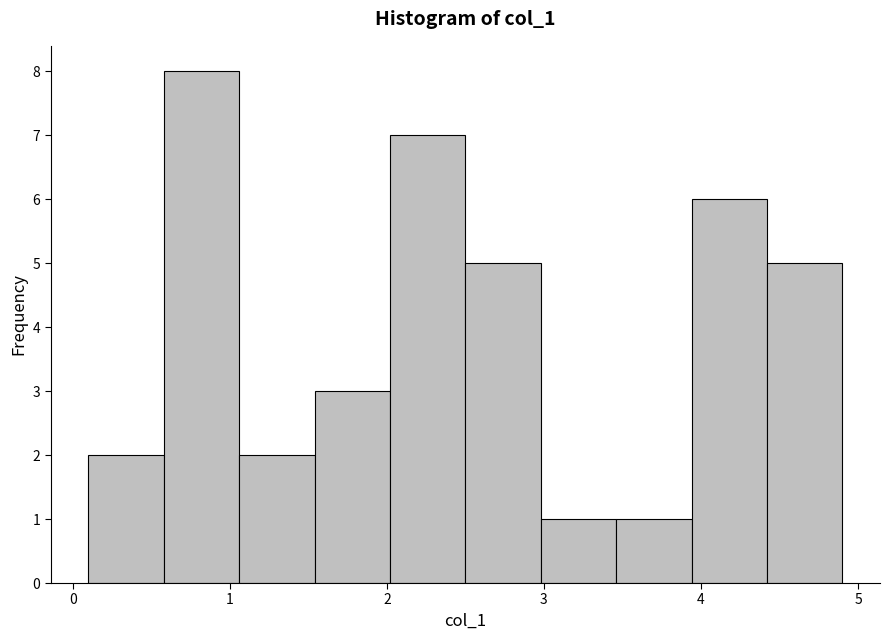

Over which range of the x-axis is the bar tallest?

0.58 to 1.06